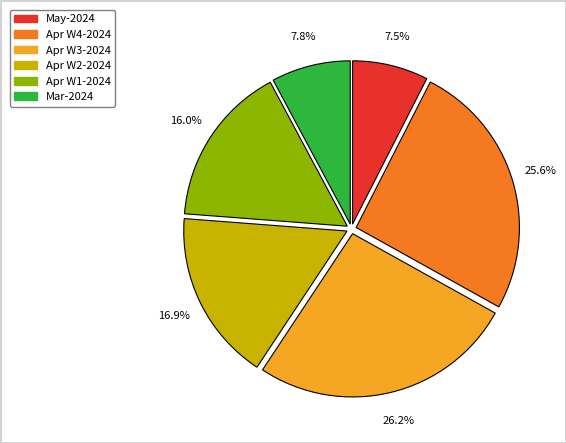

Between Apr W4-2024 and Apr W3-2024, which is larger?

Apr W3-2024